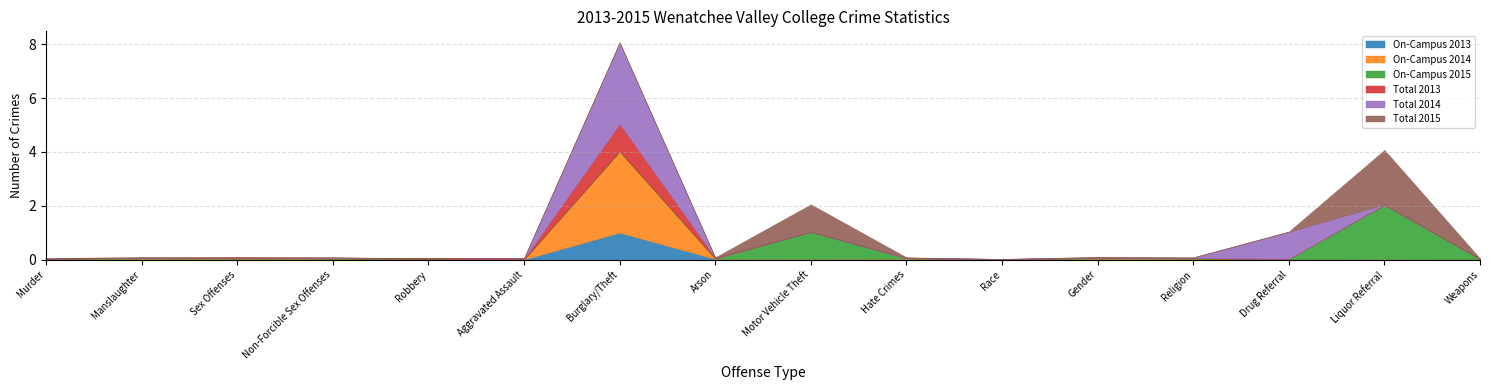

What is the difference between the maximum and minimum values in the Total 2013 series?

1